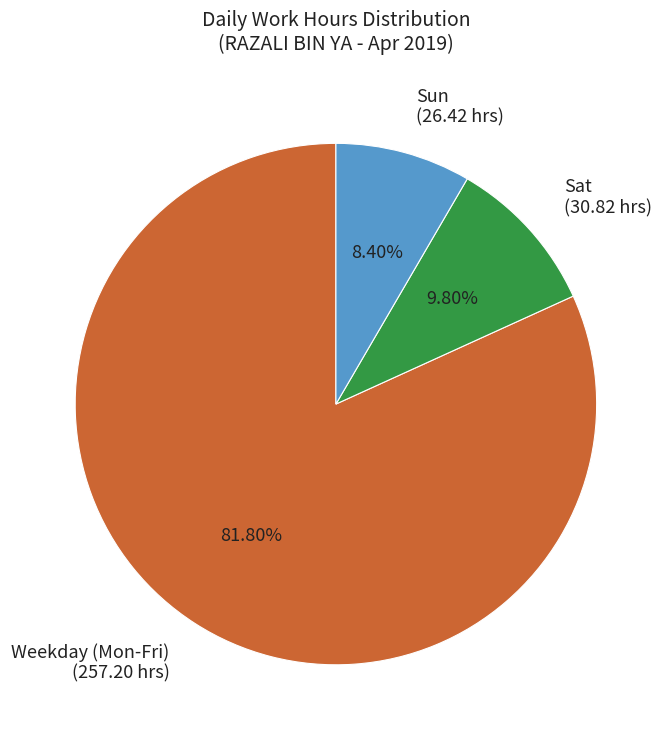

What is the smallest slice in the pie chart?

Sun